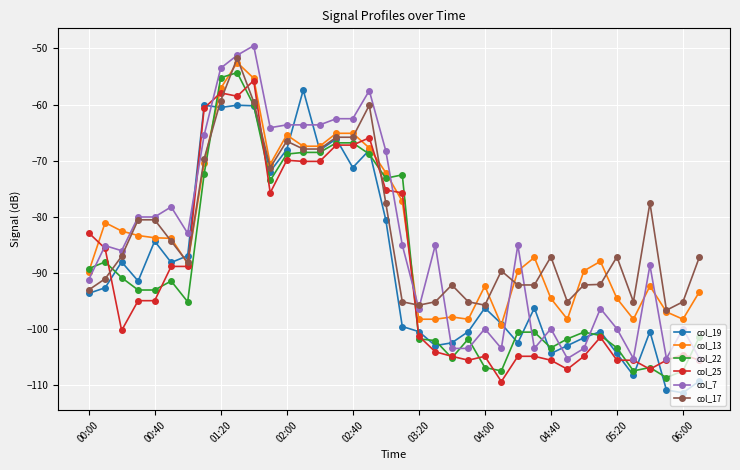

What is the lowest value of the col_13 series?

-99.2